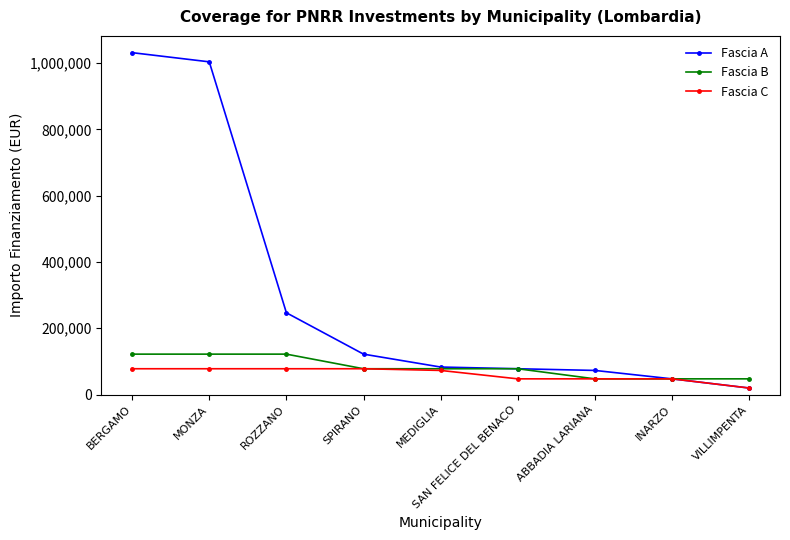

List the series in order of their peak value, lowest first.

Fascia C, Fascia B, Fascia A